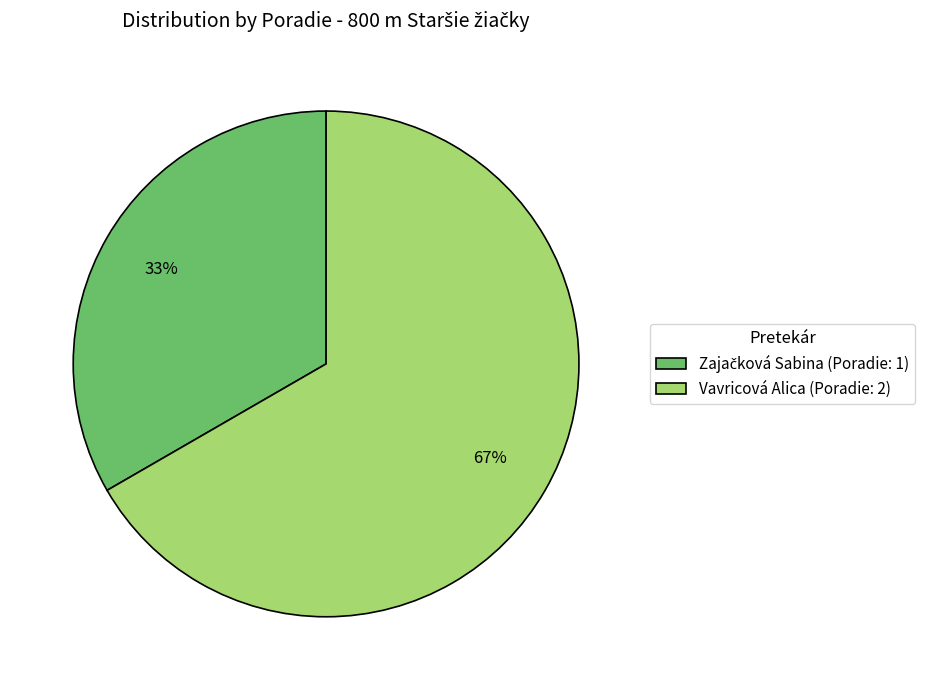

True or false: Vavricová Alica (Poradie: 2) accounts for 67% of the total.

True